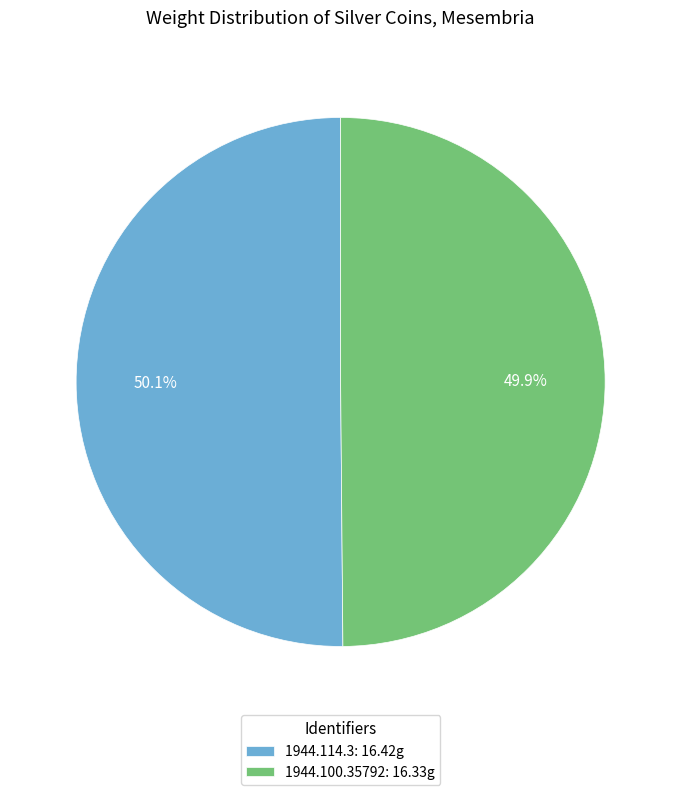

Is it true that 1944.100.35792 is 50% of the pie?

True